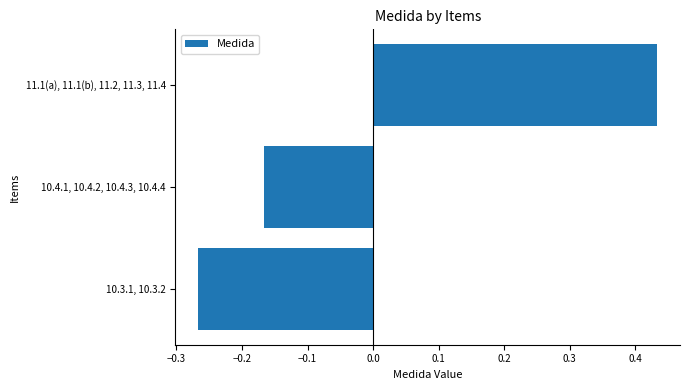

List the labels in order of value, smallest first.

10.3.1, 10.3.2, 10.4.1, 10.4.2, 10.4.3, 10.4.4, 11.1(a), 11.1(b), 11.2, 11.3, 11.4